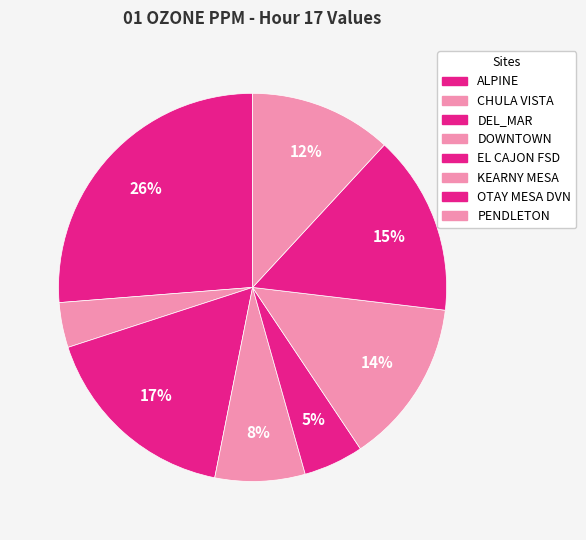

Combined, do PENDLETON and ALPINE account for over 50%?

No